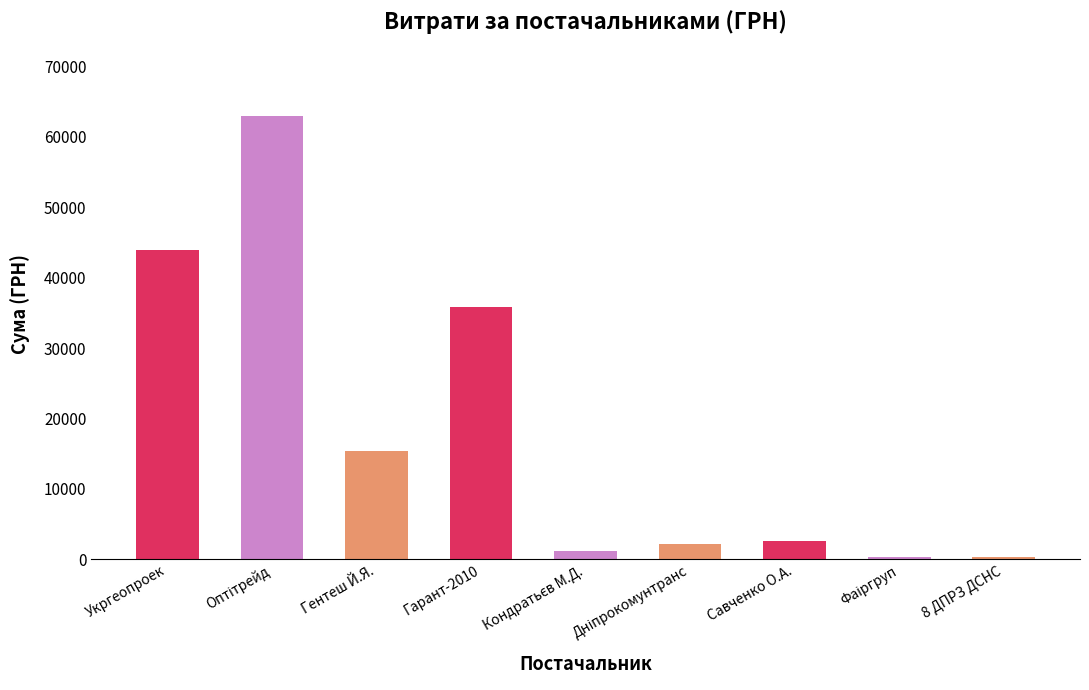

What is the value of the 7th bar from the left?

2615.0